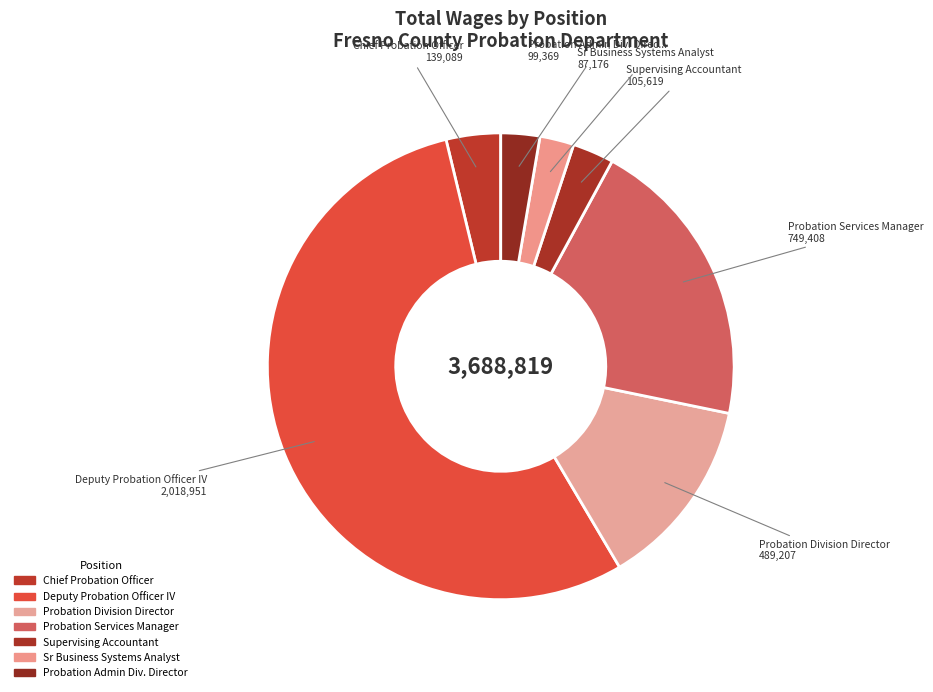

True or false: Supervising Accountant accounts for 3% of the total.

True